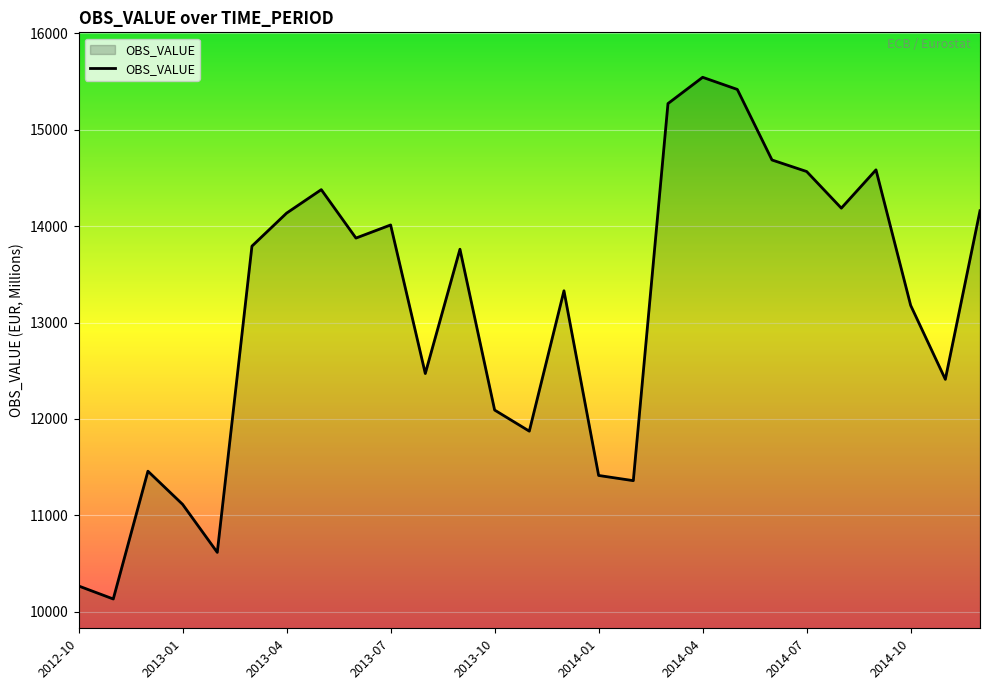

What is the greatest value displayed?

15543.6